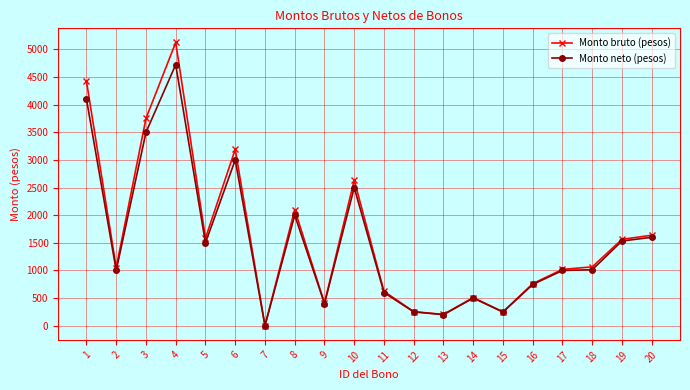

What is the greatest value displayed?

5126.3